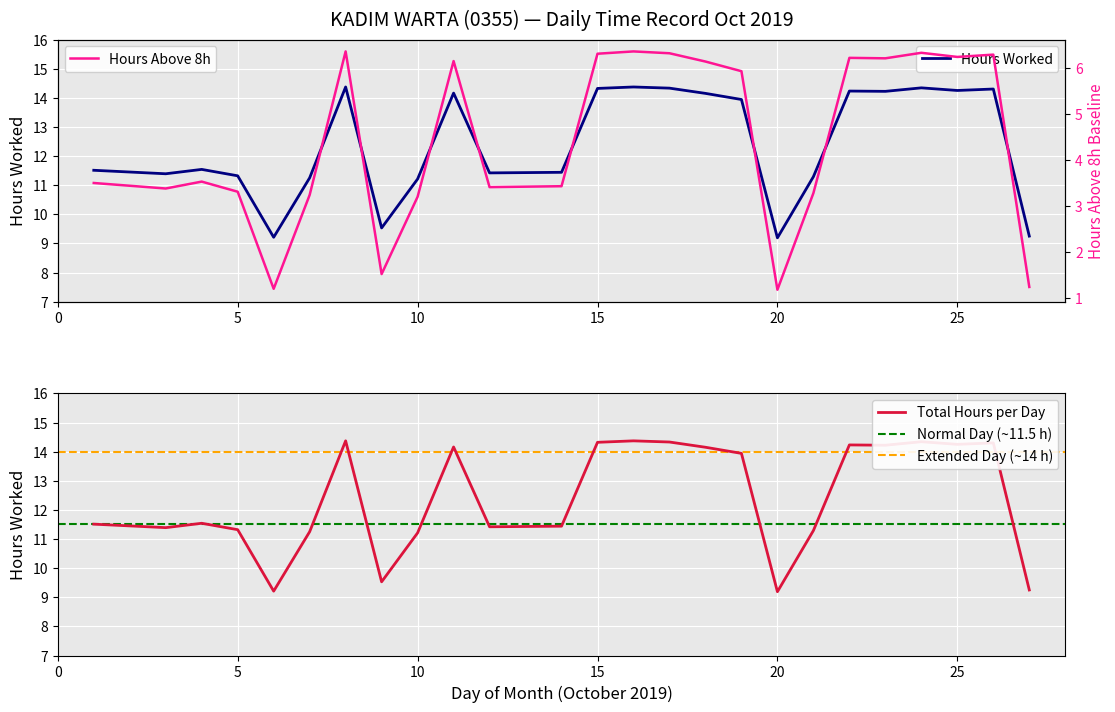

Reading left to right, transcribe all the data shown in this chart.

11.5	11.4	11.4	11.5	11.3	9.2	11.2	14.4	9.5	11.2	14.2	11.4	11.4	14.3	14.4	14.3	14.2	13.9	9.2	11.3	14.2	14.2	14.3	14.2	14.3	9.2